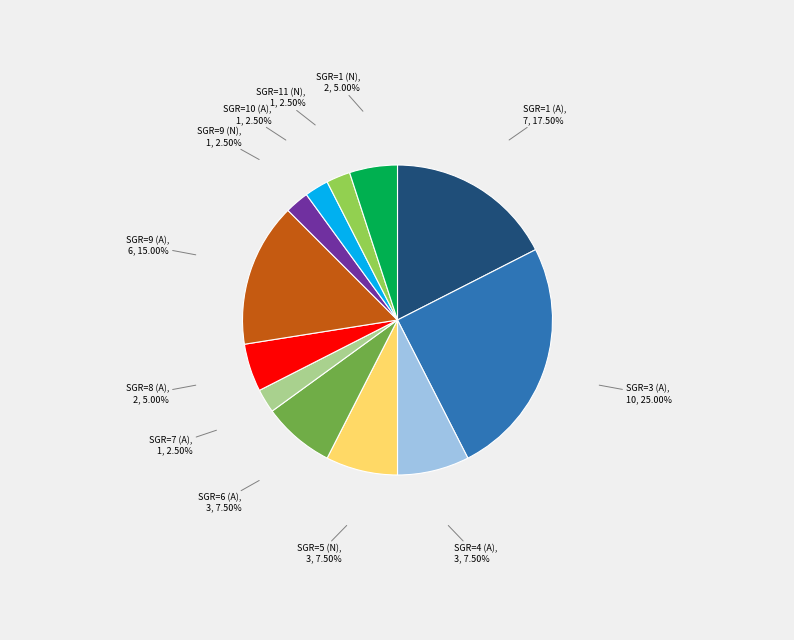

Is there any slice that represents more than half of the pie?

No